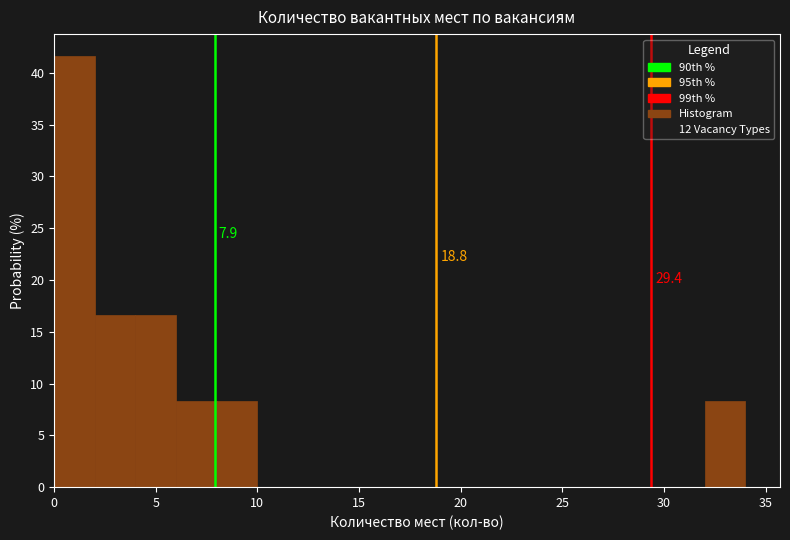

Over which range of the x-axis is the bar tallest?

0 to 2